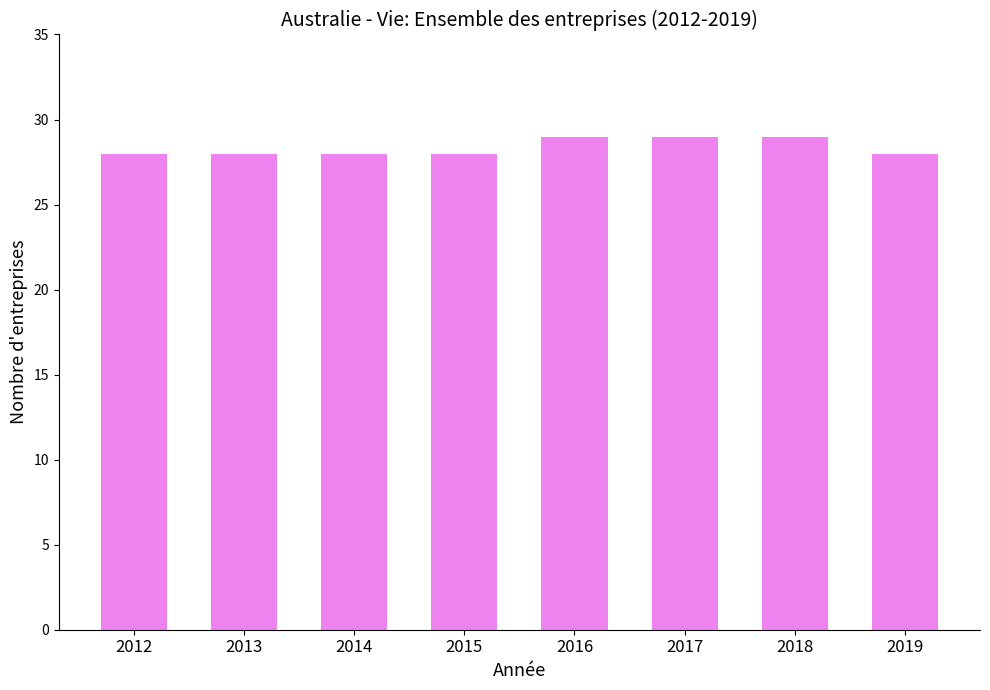

Reading left to right, transcribe all the data shown in this chart.

2012=28	2013=28	2014=28	2015=28	2016=29	2017=29	2018=29	2019=28